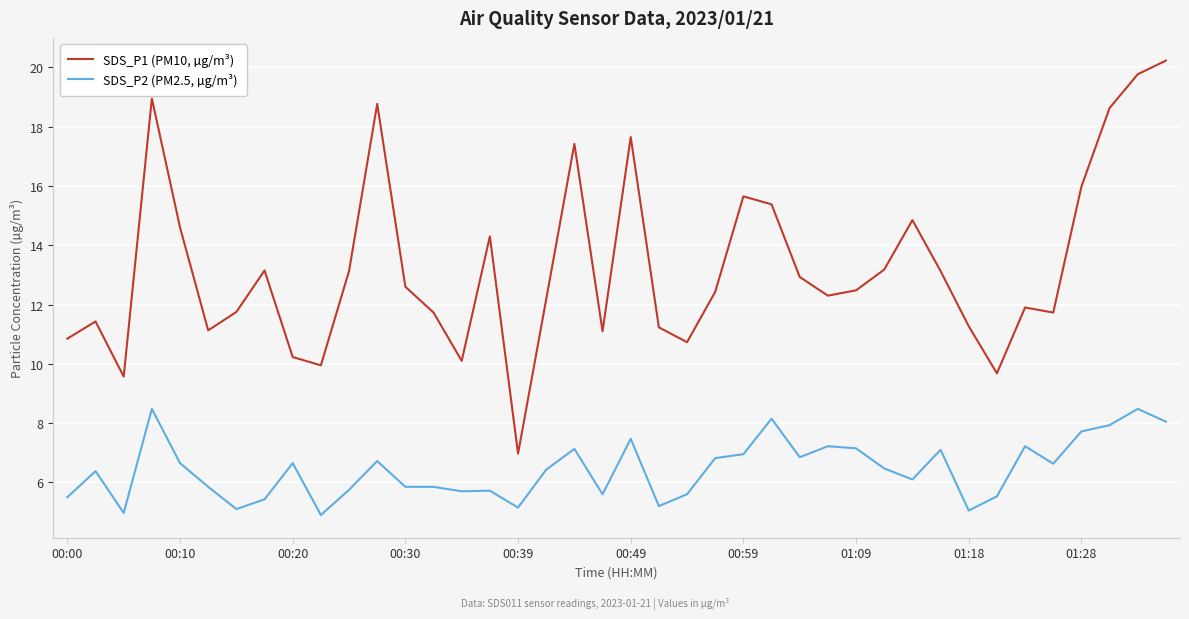

True or false: SDS_P2 (PM2.5, µg/m³) has more than 2 points higher than both neighbors.

True